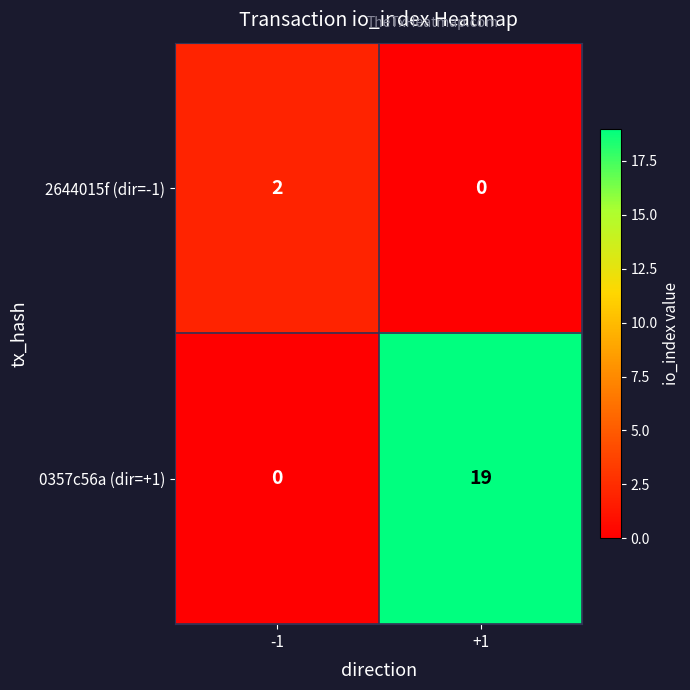

The value of 0357c56a (dir=+1) at +1 is 27. True or false?

False